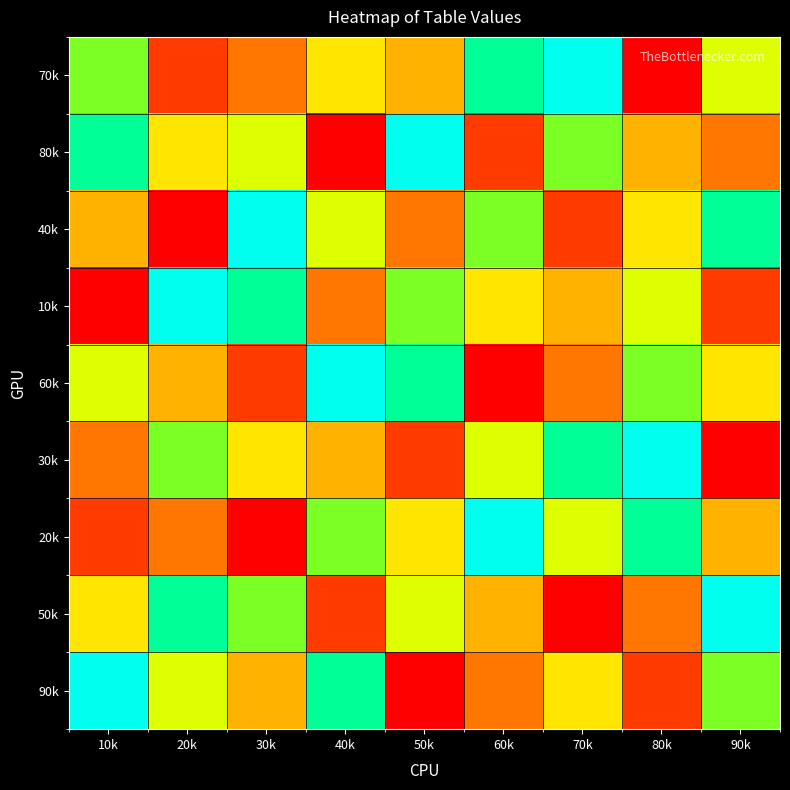

Which has a higher value, 40k or 20k?

40k